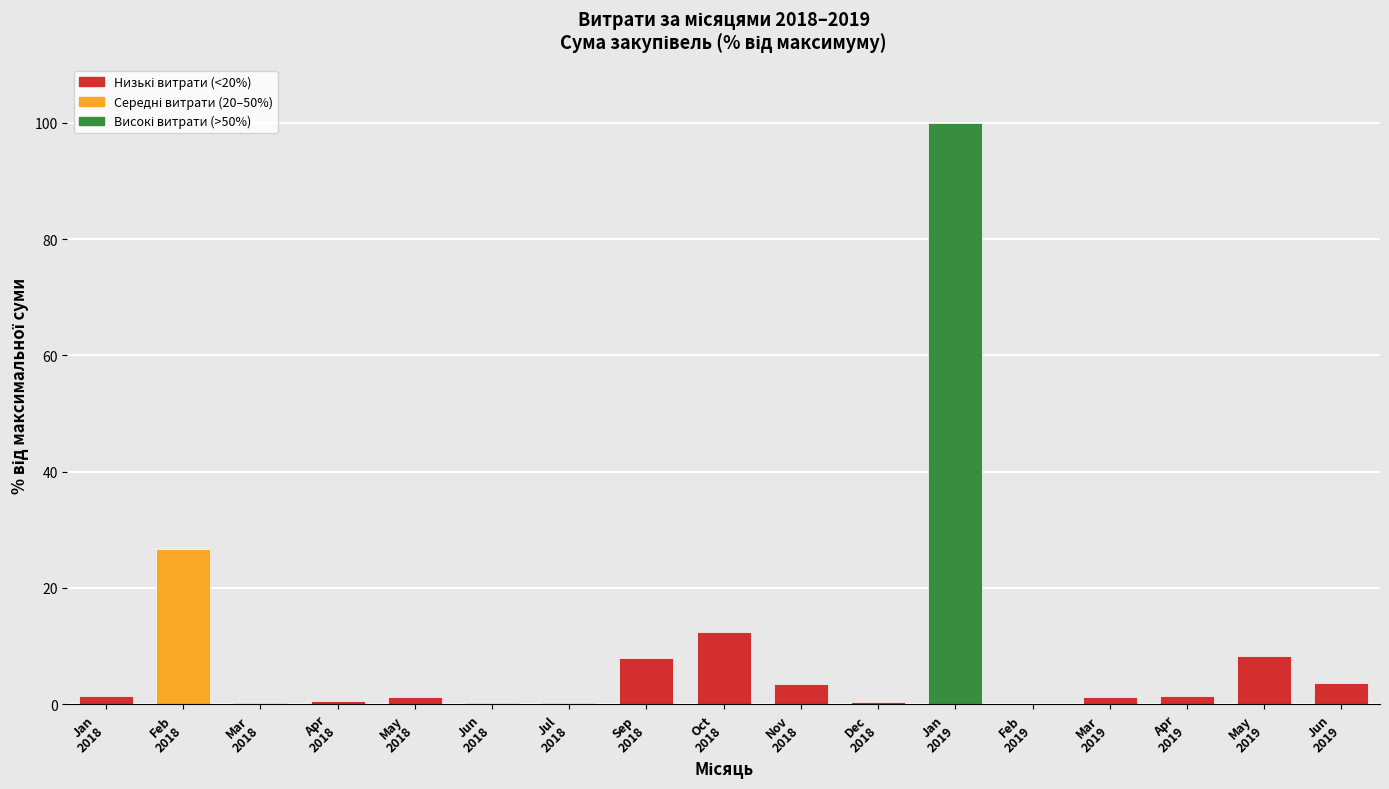

What is the maximum value shown in the chart?

100.0